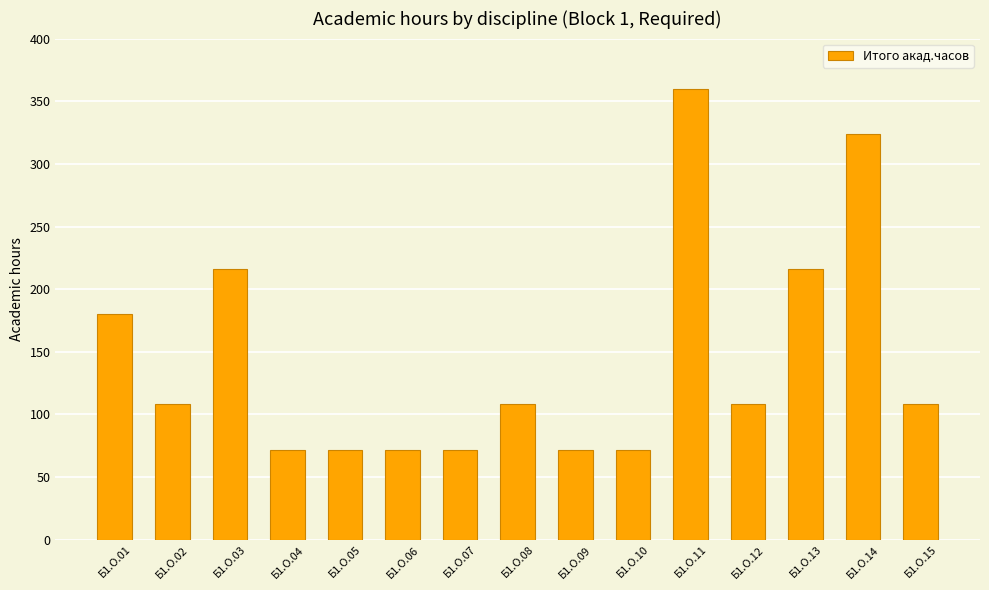

Which category has the highest value across all series?

Б1.О.11